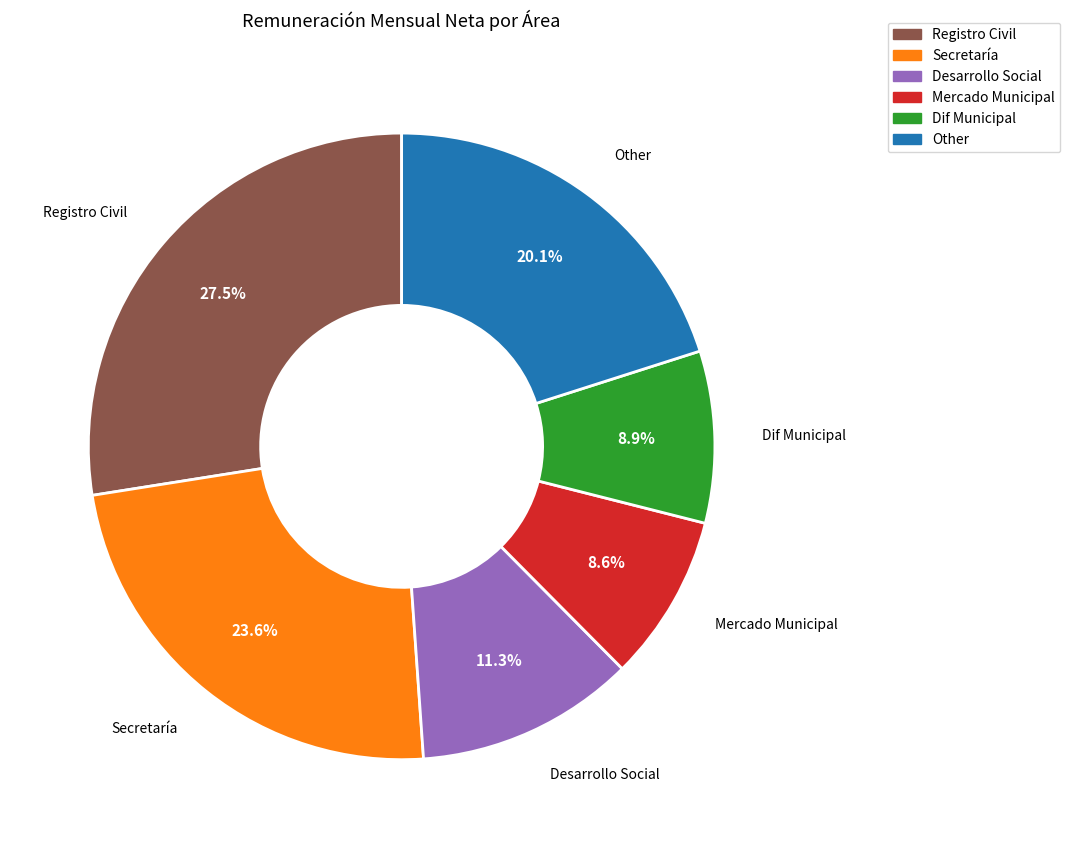

Does any single category account for the majority?

No